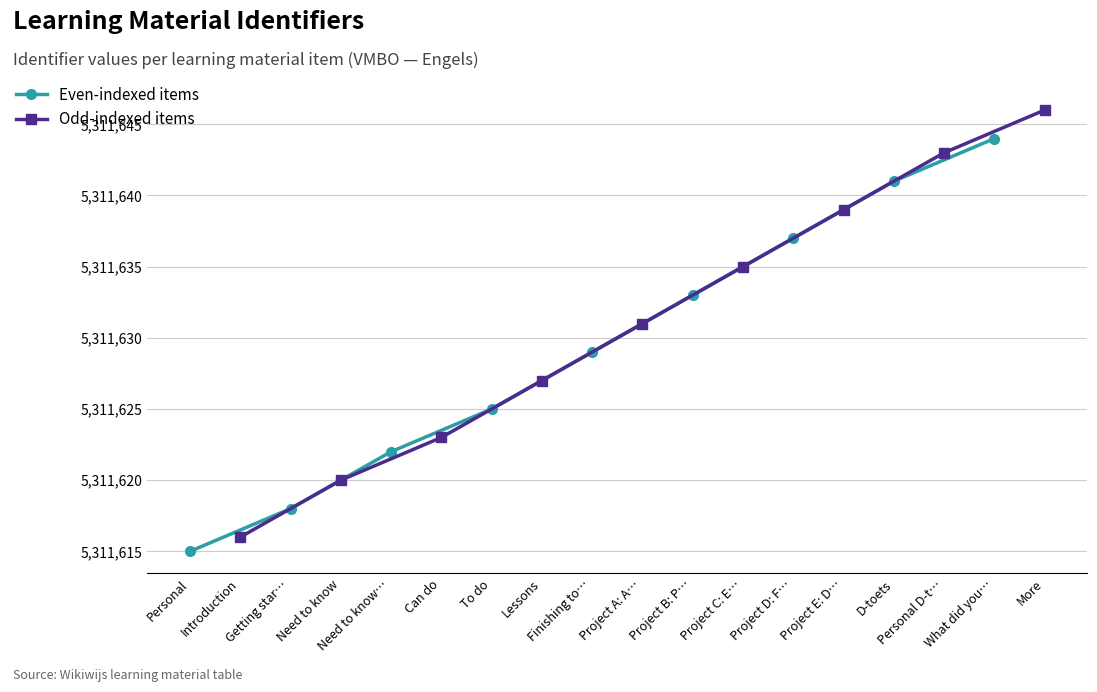

How many data points in Even-indexed items are above 5311629?

4